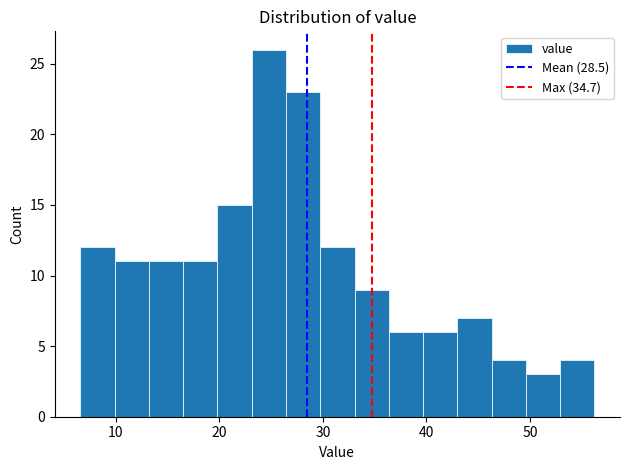

Around what value on the x-axis is the tallest bar? Give the approximate position of its centre, as read against the axis.

25